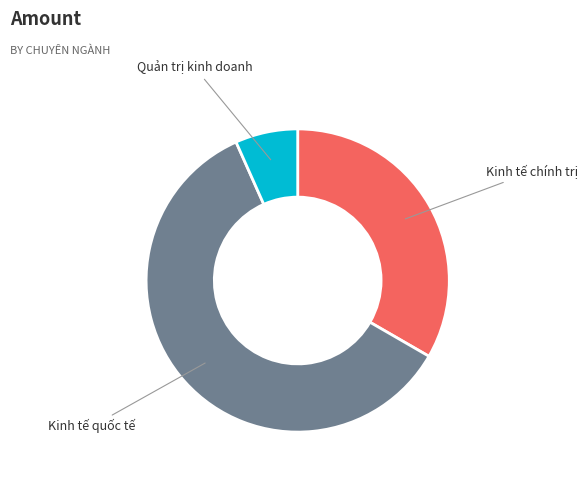

True or false: Kinh tế chính trị accounts for 44% of the total.

False